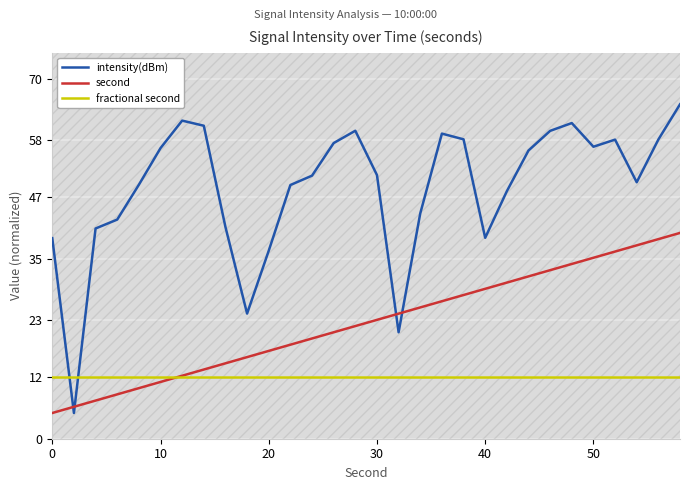

What is the difference between the maximum and minimum values in the intensity(dBm) series?

60.0